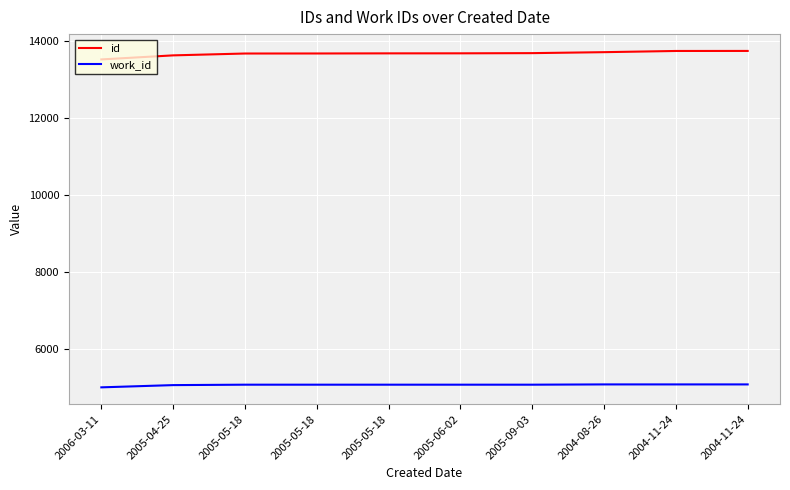

What are all the series names shown in the legend?

id, work_id